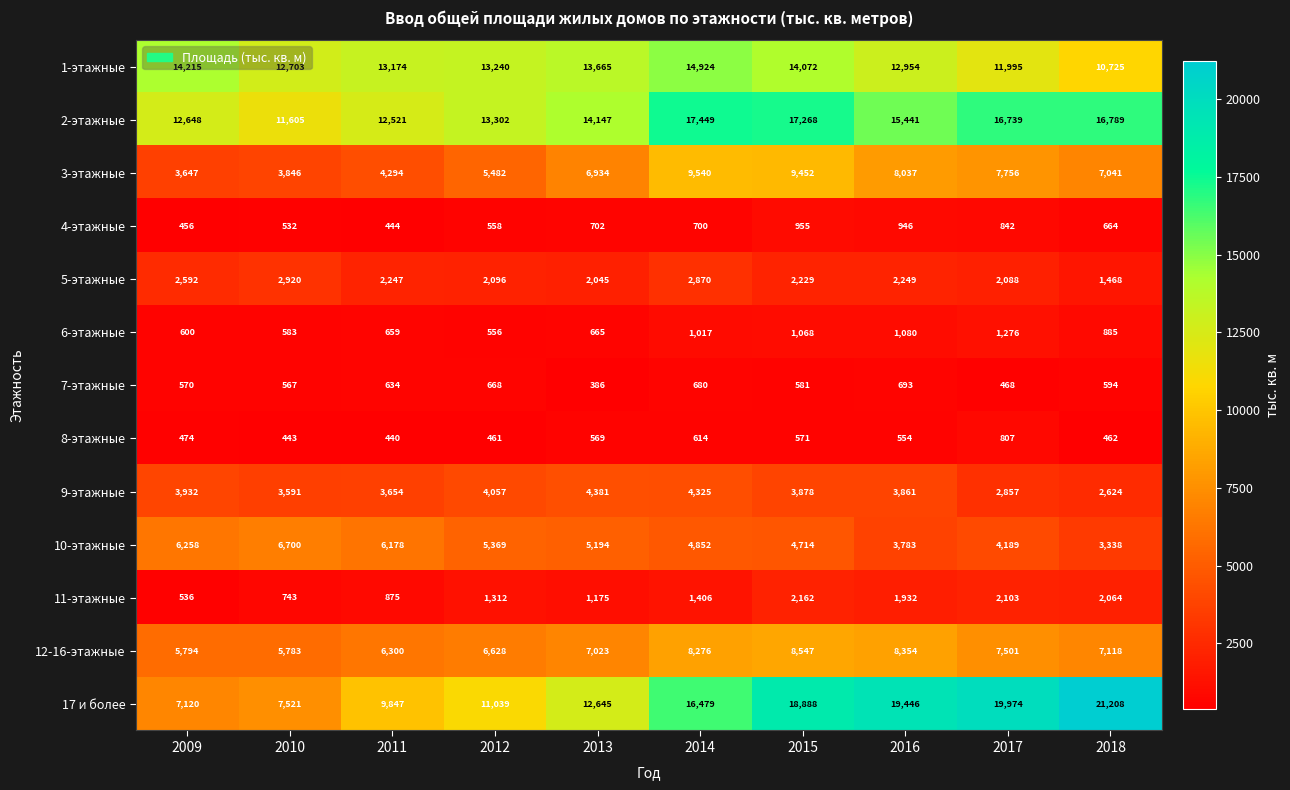

Rank the series by their maximum value, from lowest to highest.

7-этажные, 8-этажные, 4-этажные, 6-этажные, 11-этажные, 5-этажные, 9-этажные, 10-этажные, 12-16-этажные, 3-этажные, 1-этажные, 2-этажные, 17 и более